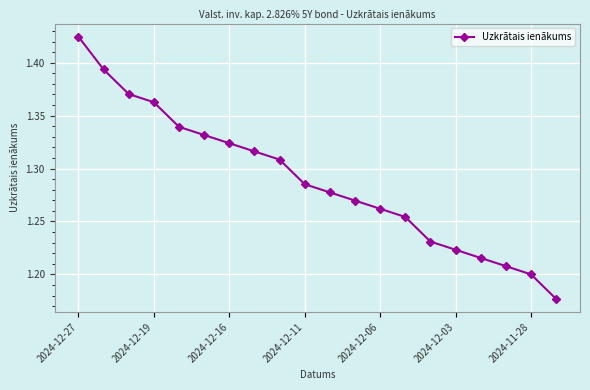

True or false: the data has more than 1 interior local peaks.

False